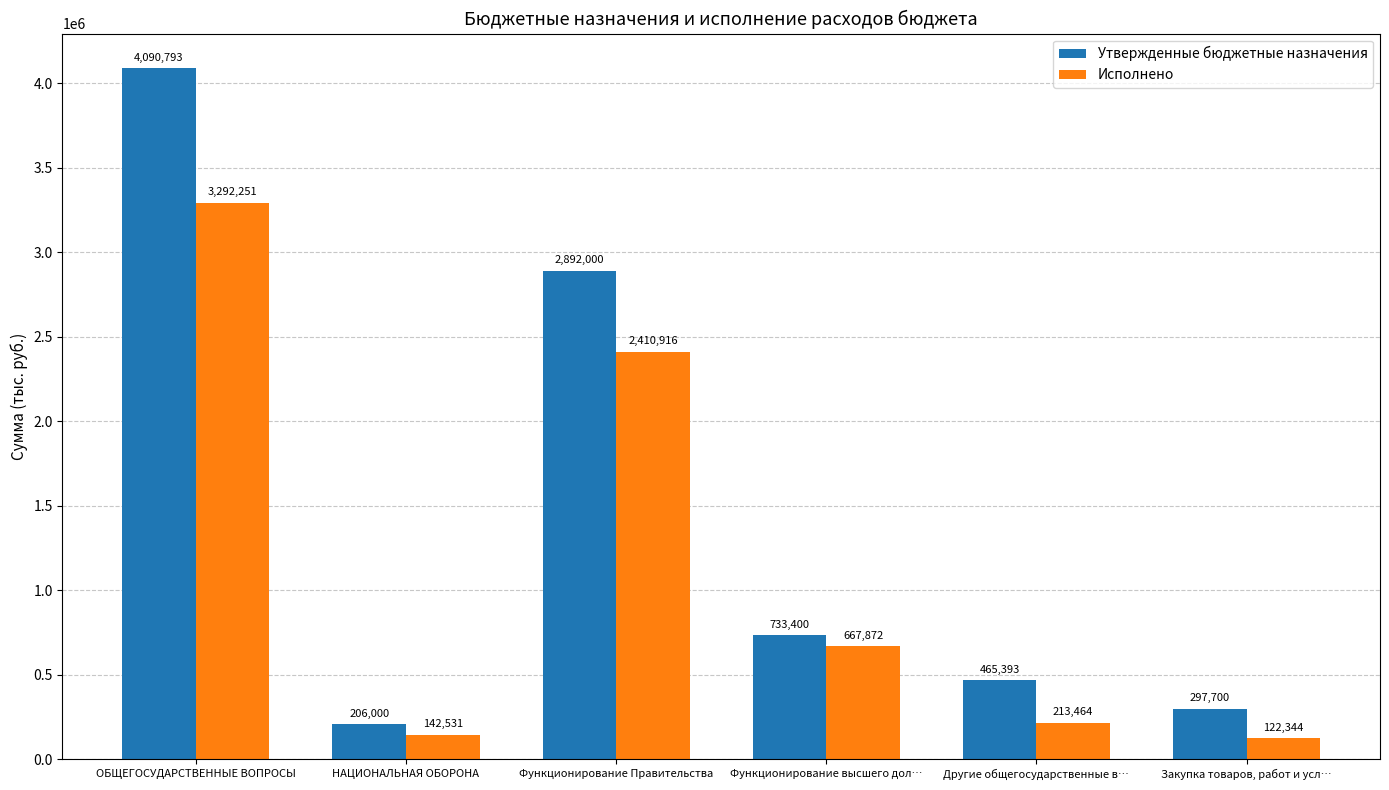

What is the label of the 1st bar from the left?

ОБЩЕГОСУДАРСТВЕННЫЕ ВОПРОСЫ